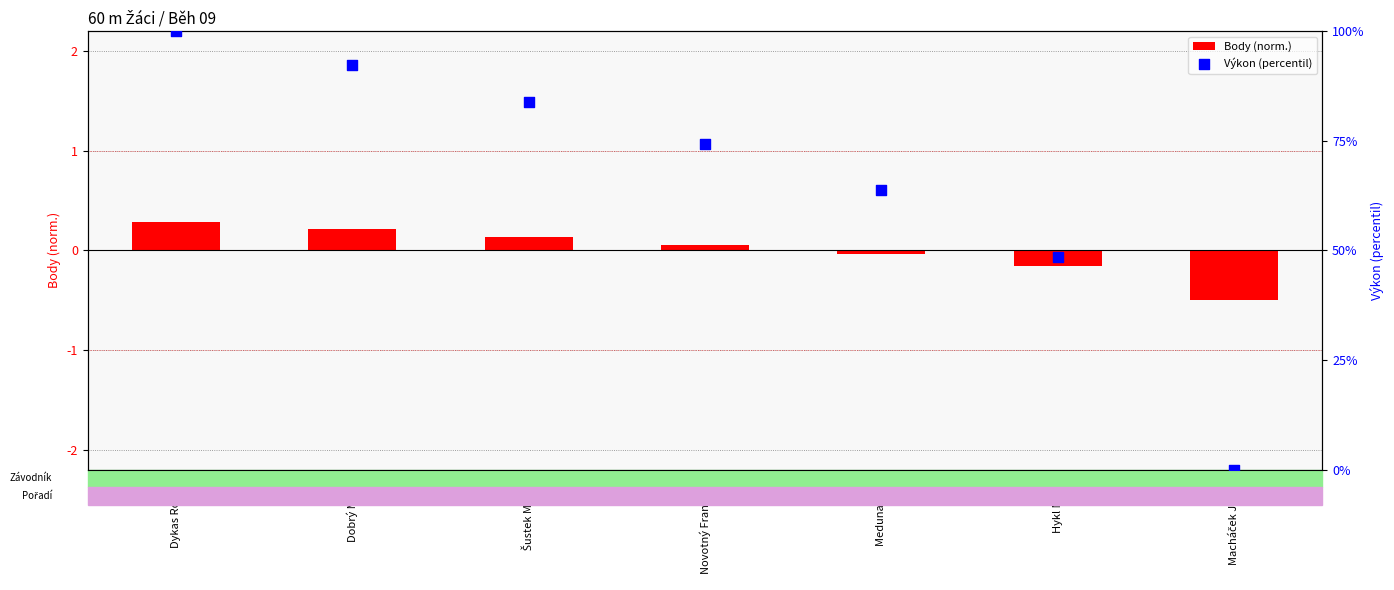

Which series has the widest spread of Y values?

Výkon (percentil)